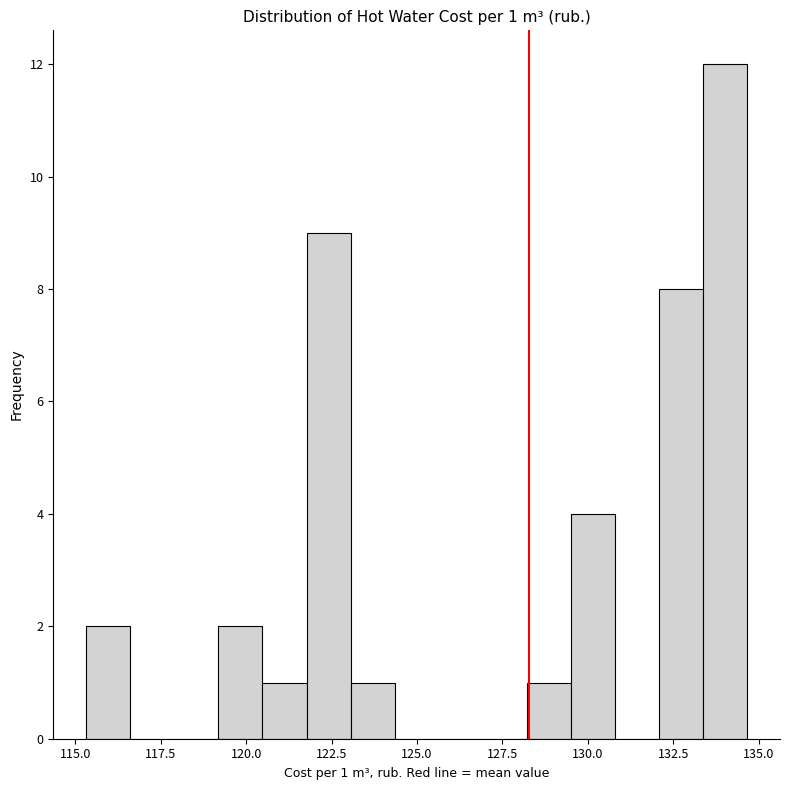

Around what value on the x-axis is the tallest bar? Give the approximate position of its centre, as read against the axis.

134.0